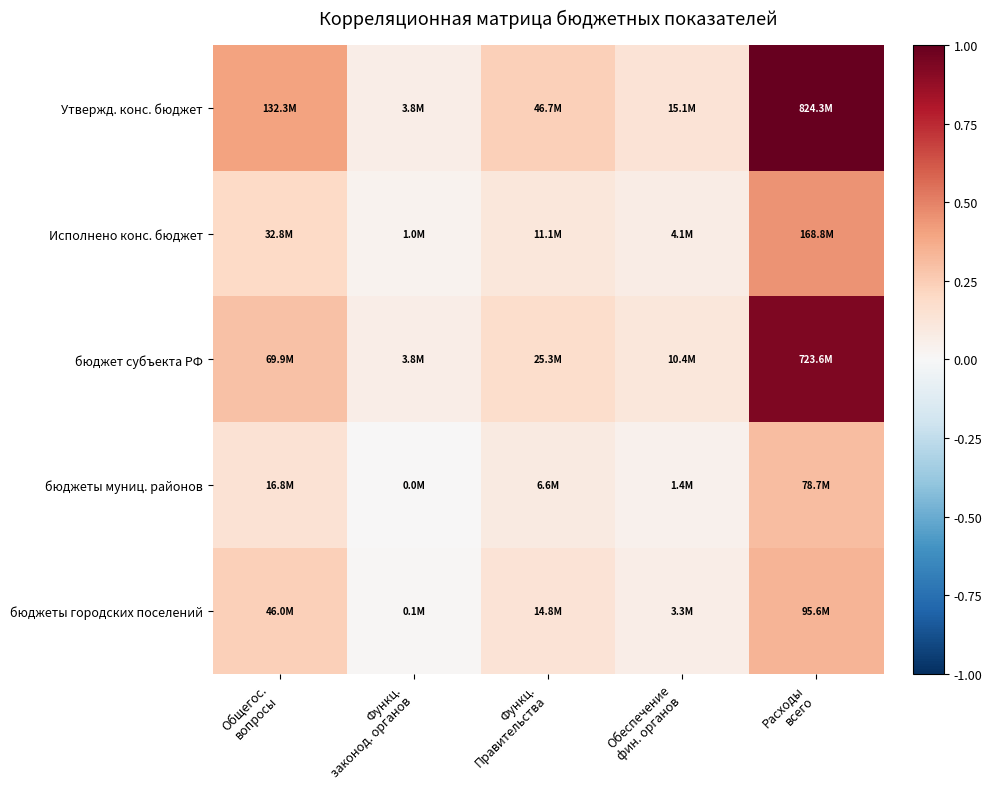

Which series changed the most between Функц. Правительства and Обеспечение фин. органов?

Утвержд. конс. бюджет